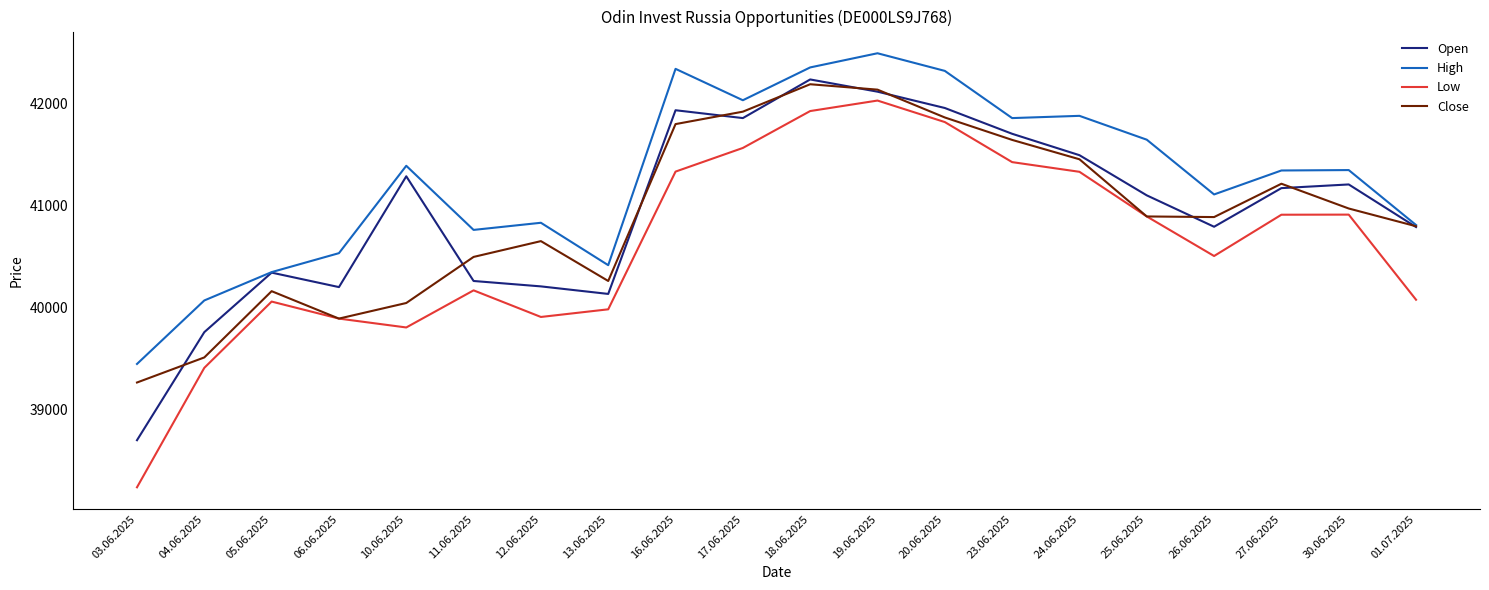

At how many categories does at least one series exceed 41311?

11